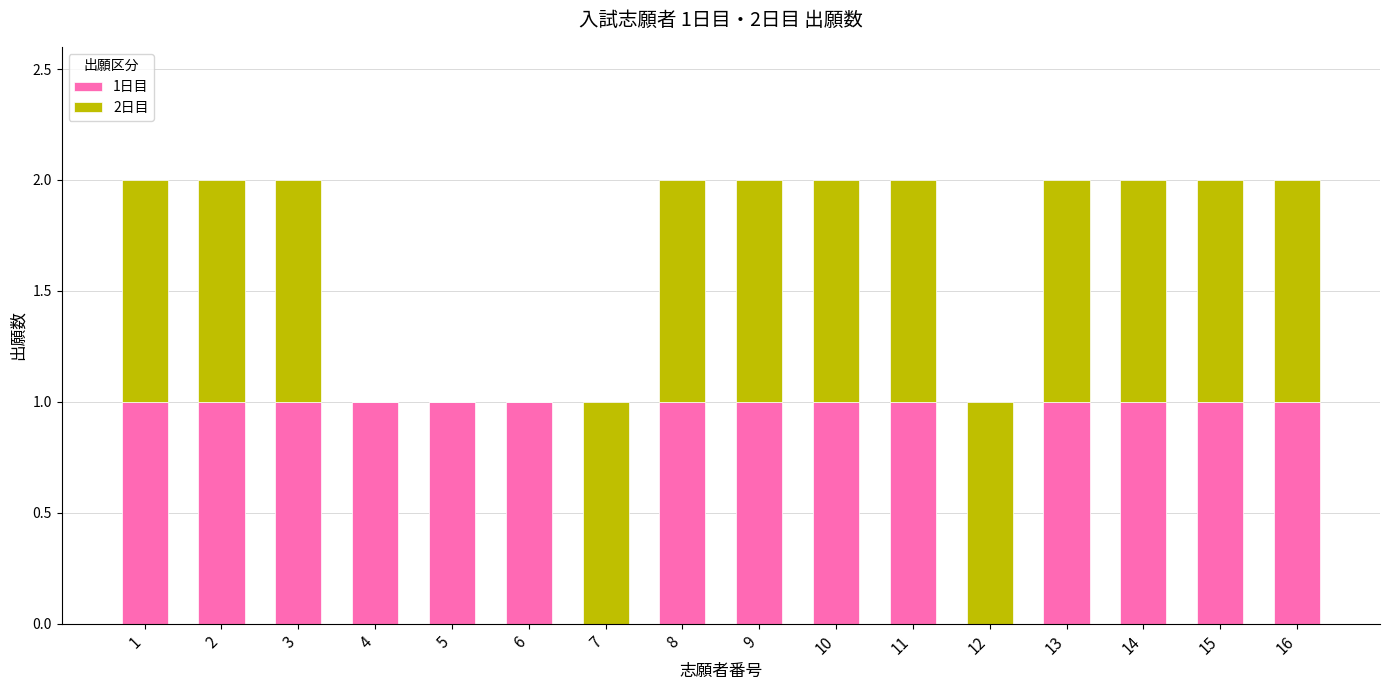

The value of 1日目 at 7 is 0. True or false?

True